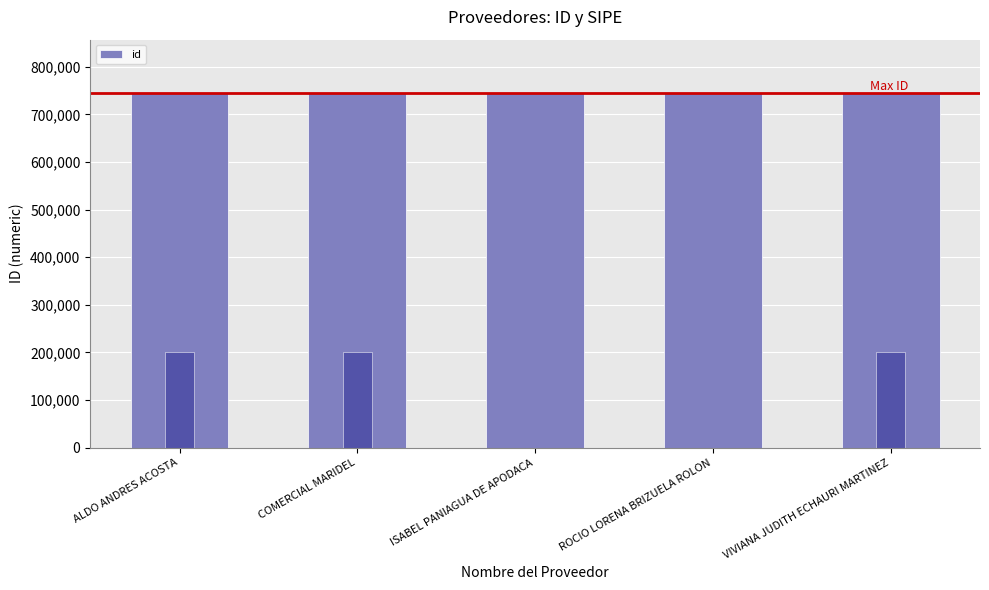

True or false: the data shows 745354 at ROCIO LORENA BRIZUELA ROLON.

True